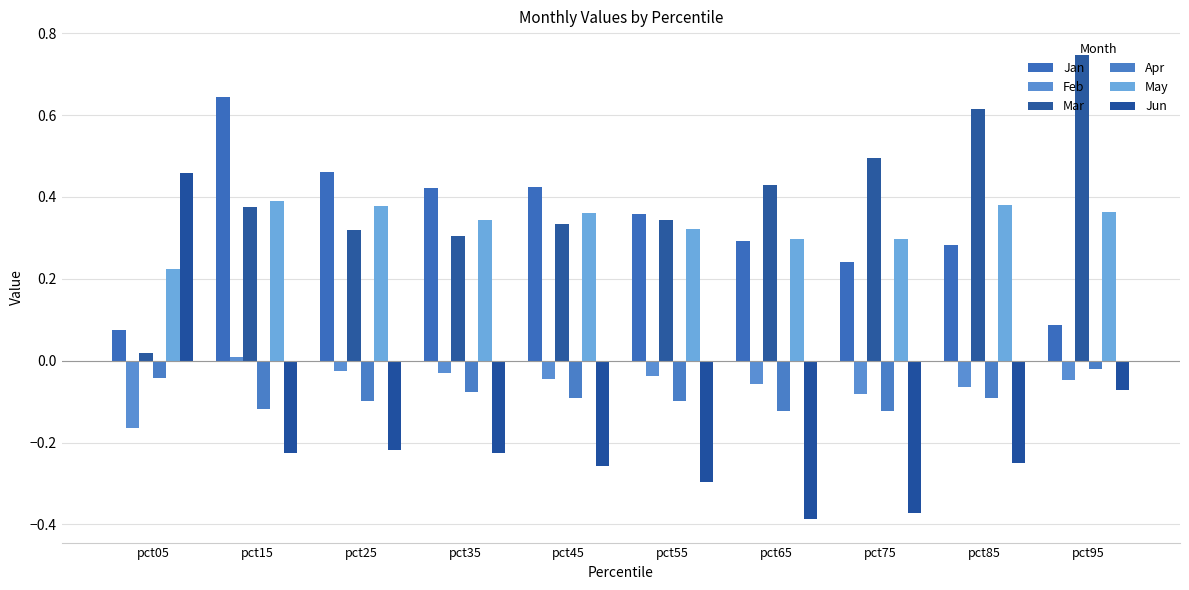

Is the value of Apr at pct45 greater than the value of Jan at pct65?

No